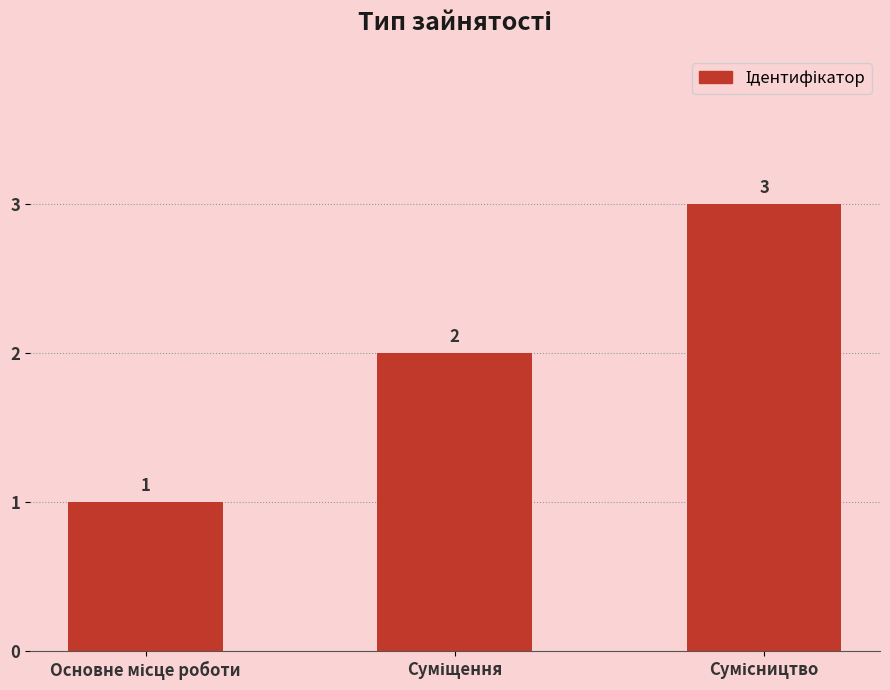

What is the sum of all values?

6